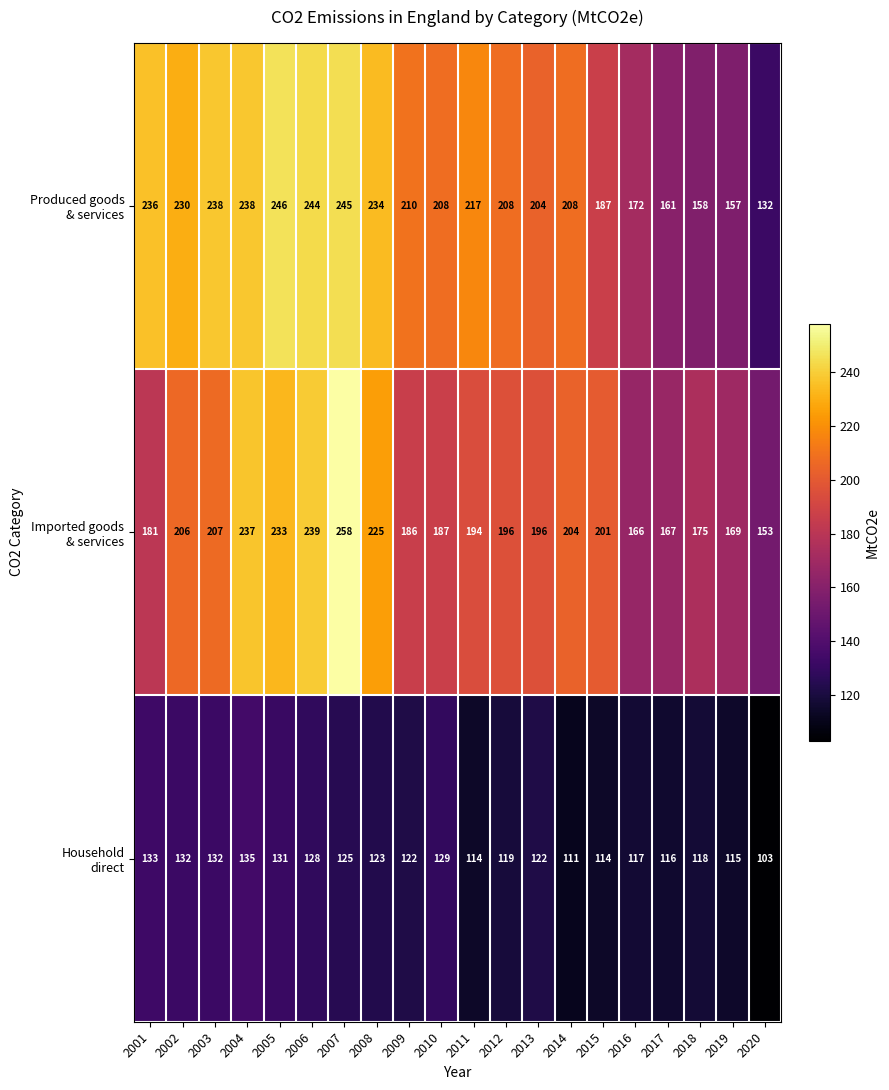

What is the spread (max minus min) of values at 2008?

111